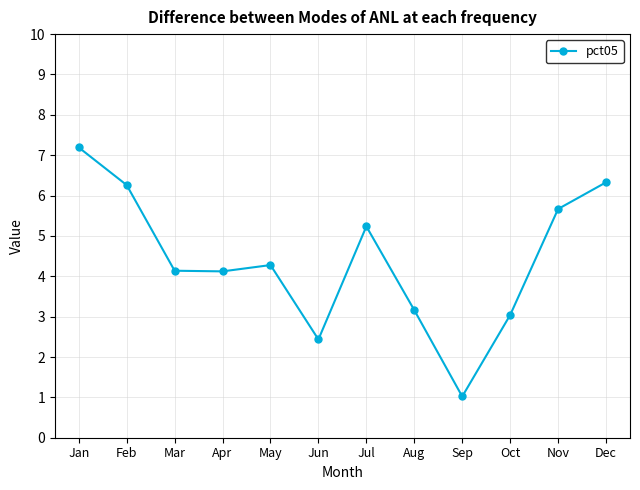

Does the chart have visible grid lines?

Yes